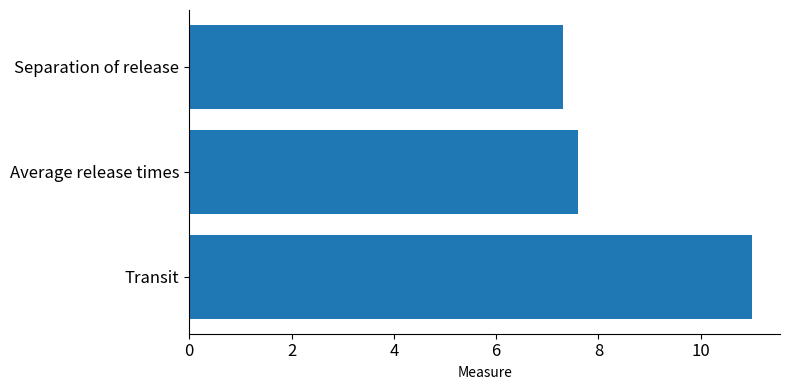

What is the ratio of the value at Separation of release to the value at Average release times?

1.0